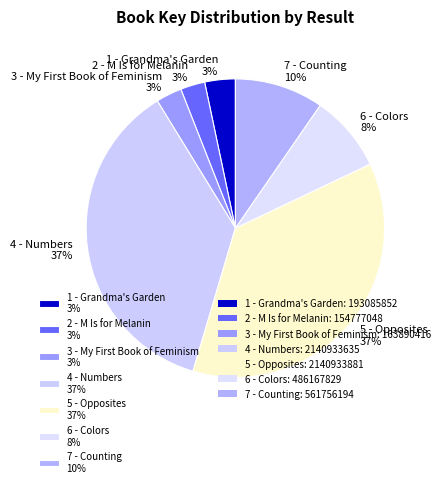

Is the sum of 1 - Grandma's Garden 3% and 6 - Colors 8% greater than half?

No